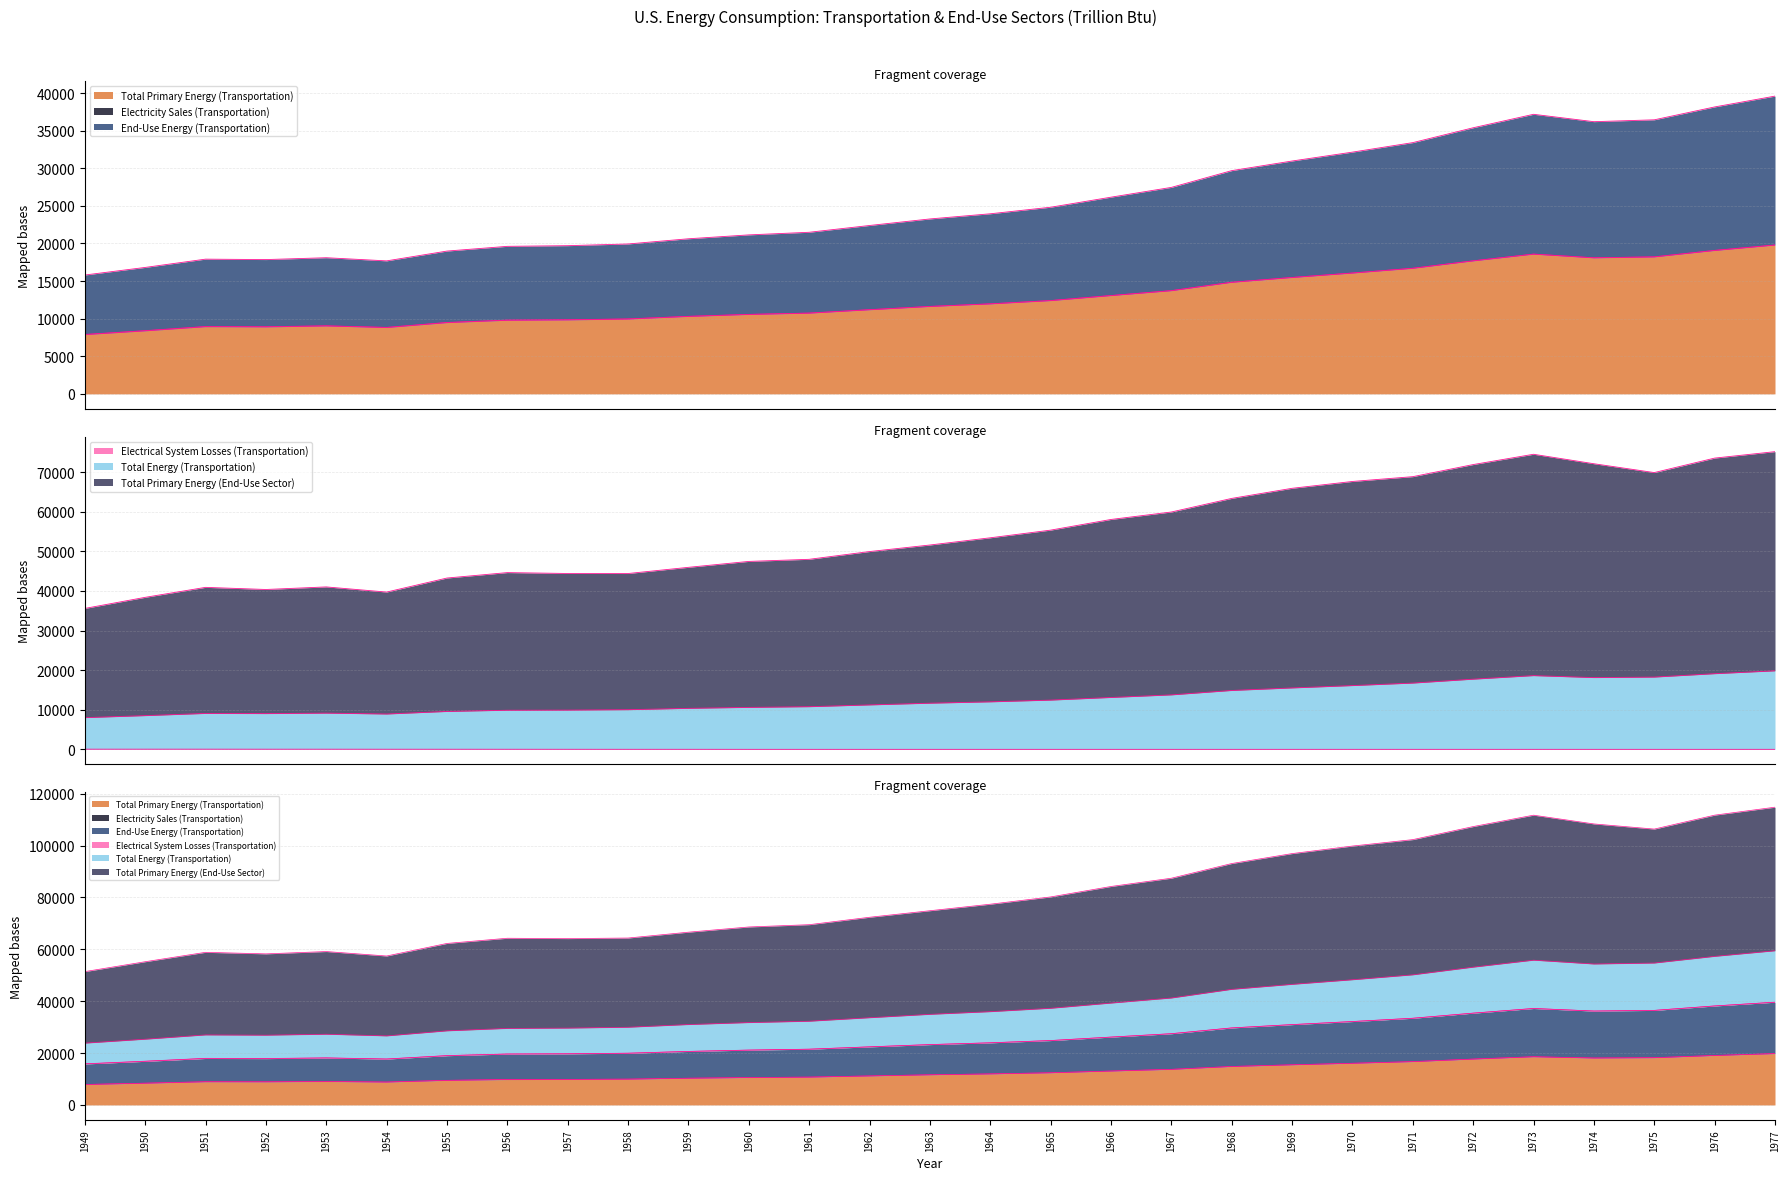

What is the value of the Total Primary Energy (Transportation) point at the 13th from the left?

10733.8